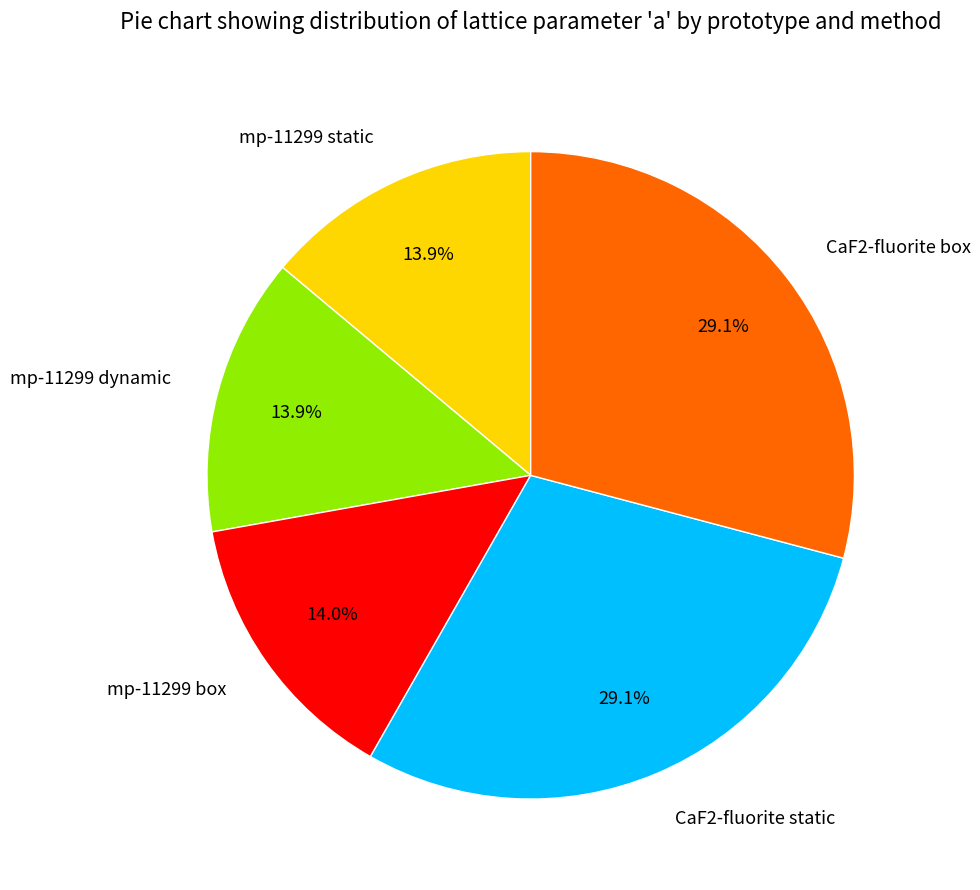

What is the ratio of the value at mp-11299 static to the value at mp-11299 dynamic?

1.0